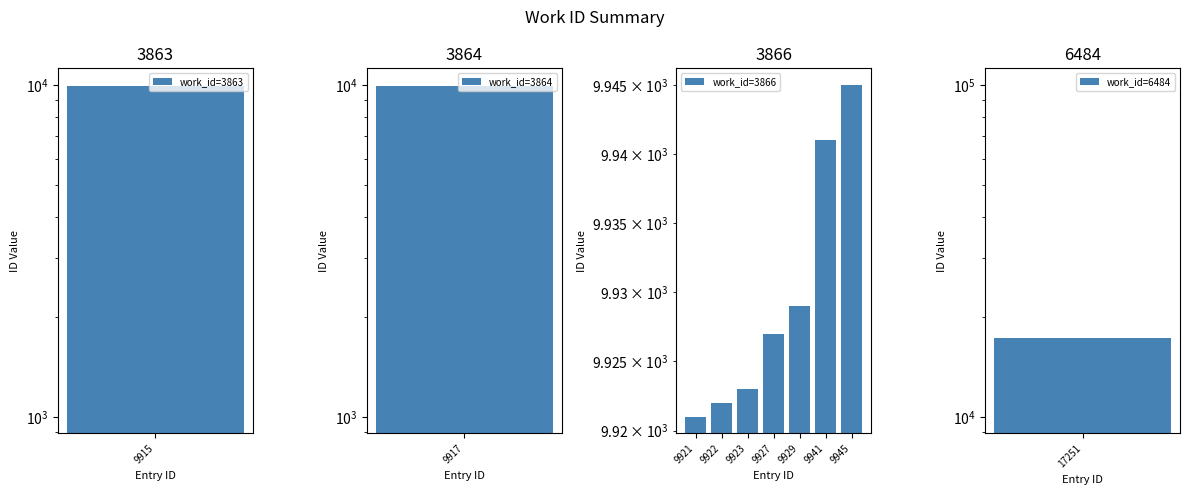

What is the ratio of the value at 9922 to the value at 9945?

1.0